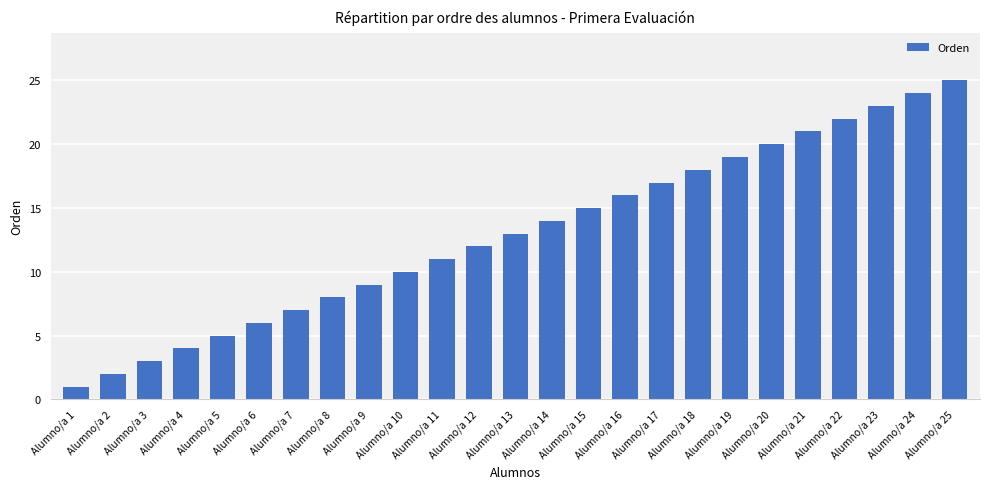

Count the number of categories in the chart.

25